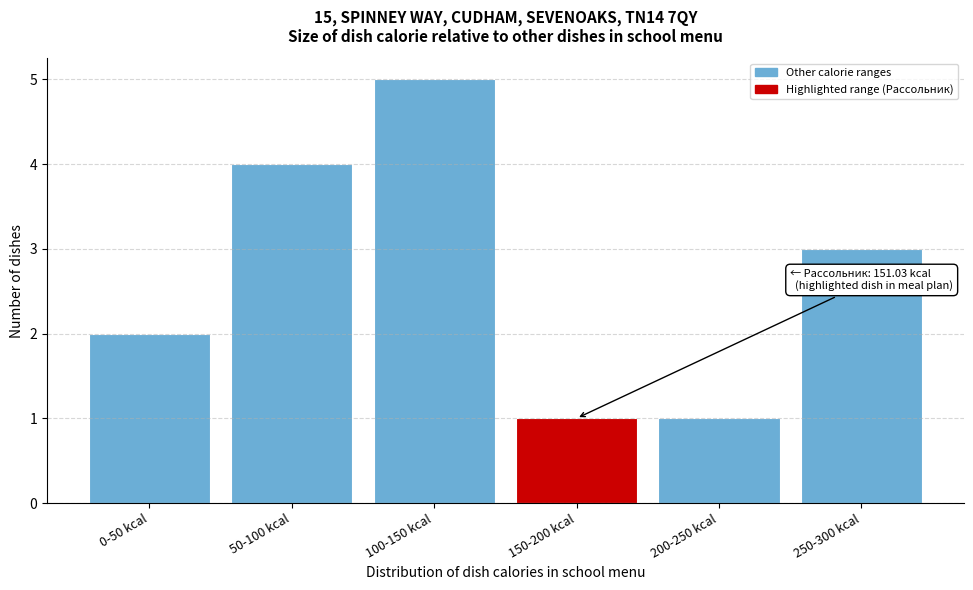

Reading left to right, extract all data points from this chart.

0-50 kcal=2	50-100 kcal=4	100-150 kcal=5	150-200 kcal=1	200-250 kcal=1	250-300 kcal=3